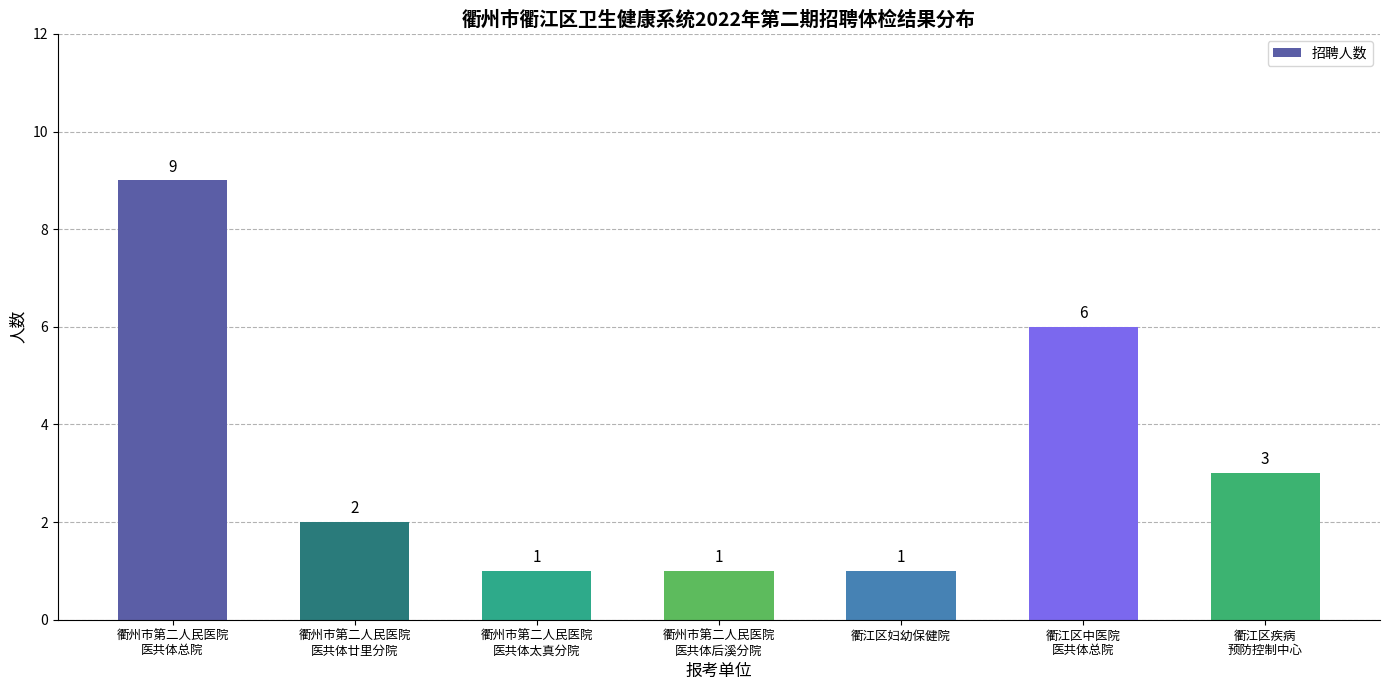

What position from the left is 衢州市第二人民医院
医共体总院?

1